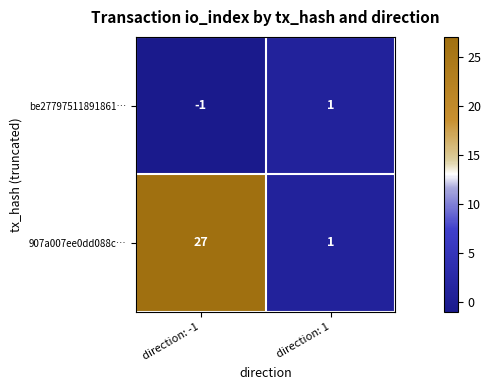

Reading left to right, list all the values displayed in this chart.

be27797511891861…: direction: -1=-1	direction: 1=1
907a007ee0dd088c…: direction: -1=27	direction: 1=1